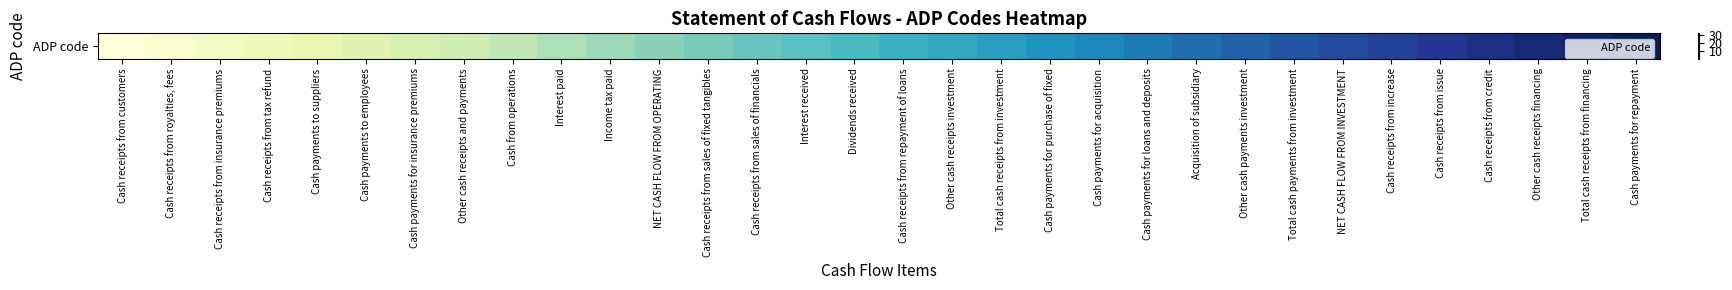

List the labels in order of value, largest first.

Cash payments for repayment, Total cash receipts from financing, Other cash receipts financing, Cash receipts from credit, Cash receipts from issue, Cash receipts from increase, NET CASH FLOW FROM INVESTMENT, Total cash payments from investment, Other cash payments investment, Acquisition of subsidiary, Cash payments for loans and deposits, Cash payments for acquisition, Cash payments for purchase of fixed, Total cash receipts from investment, Other cash receipts investment, Cash receipts from repayment of loans, Dividends received, Interest received, Cash receipts from sales of financials, Cash receipts from sales of fixed tangibles, NET CASH FLOW FROM OPERATING, Income tax paid, Interest paid, Cash from operations, Other cash receipts and payments, Cash payments for insurance premiums, Cash payments to employees, Cash payments to suppliers, Cash receipts from tax refund, Cash receipts from insurance premiums, Cash receipts from royalties, fees, Cash receipts from customers